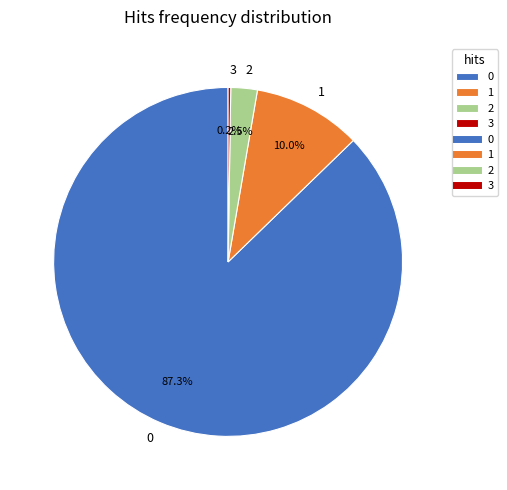

To the nearest percent, what is the difference between the largest and smallest slice percentages?

87%